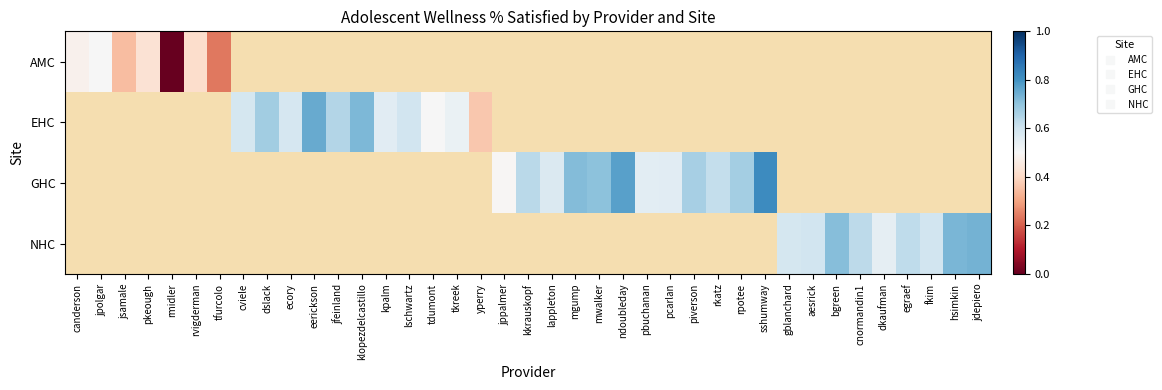

Which has a higher value, jppalmer or lschwartz?

lschwartz